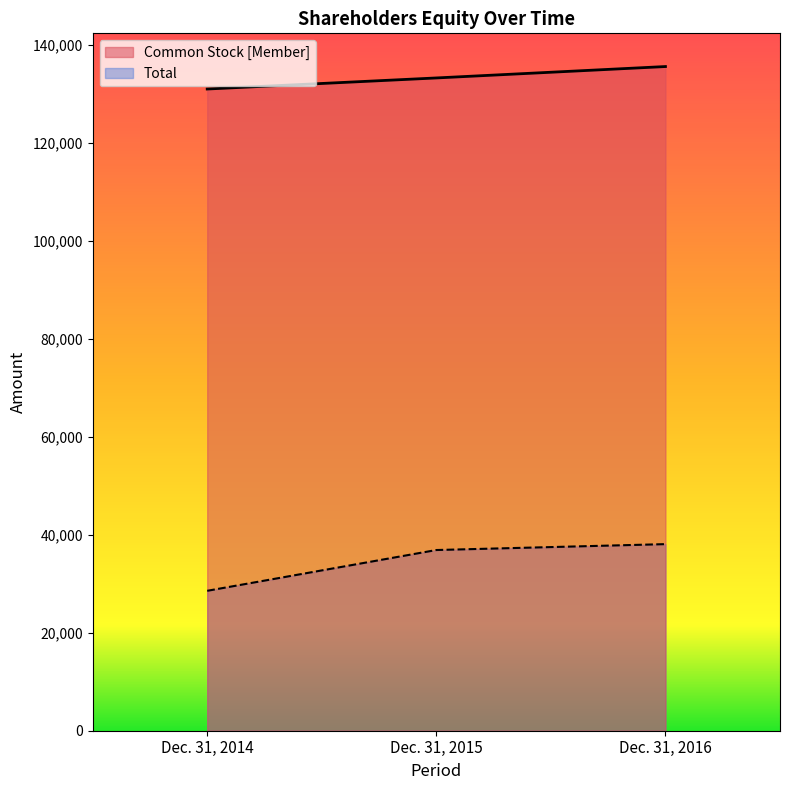

Reading left to right, extract all data points from this chart.

Common Stock [Member]: Dec. 31, 2014=131071	Dec. 31, 2015=133331	Dec. 31, 2016=135660
Total: Dec. 31, 2014=28577	Dec. 31, 2015=36907	Dec. 31, 2016=38112